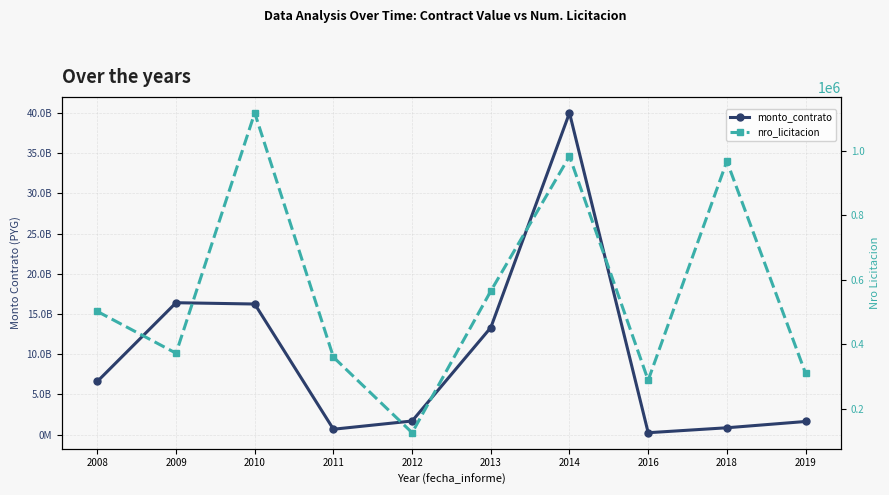

What are all the series names shown in the legend?

monto_contrato, nro_licitacion